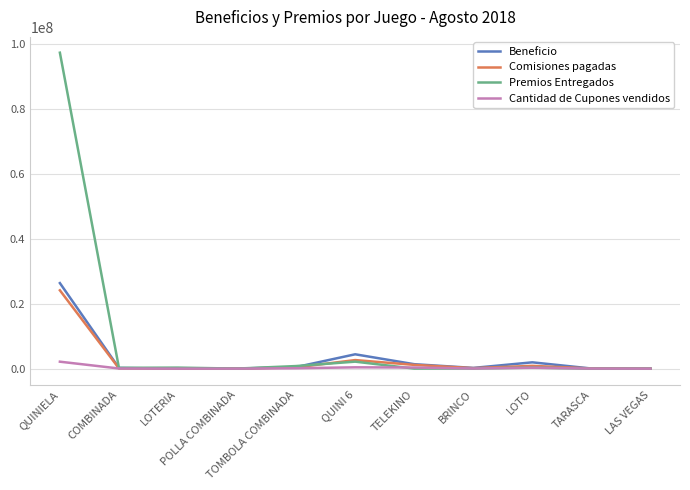

What is the maximum value shown in the chart?

97273481.2